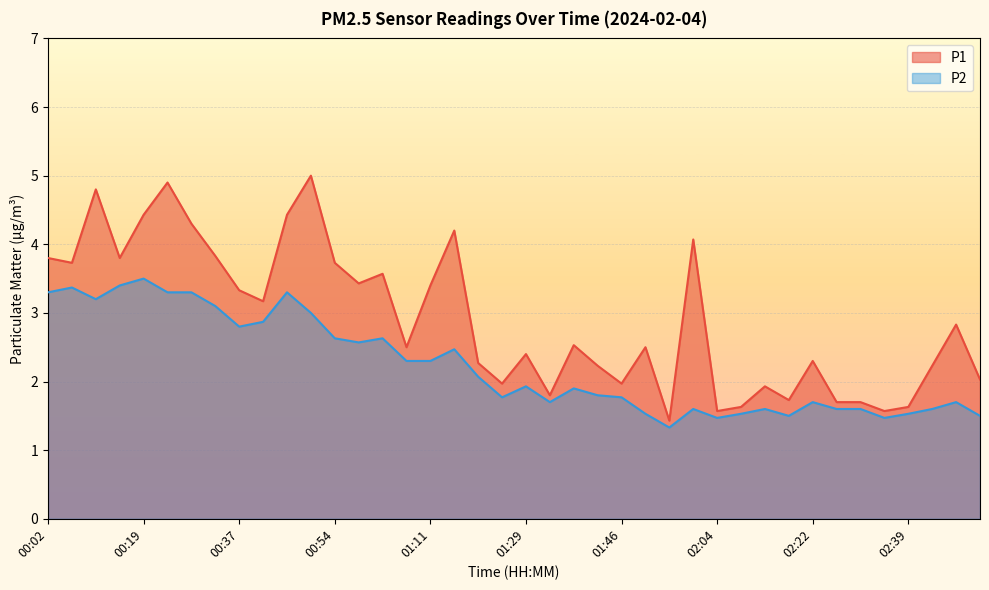

True or false: P1 and P2 intersect in this chart.

False